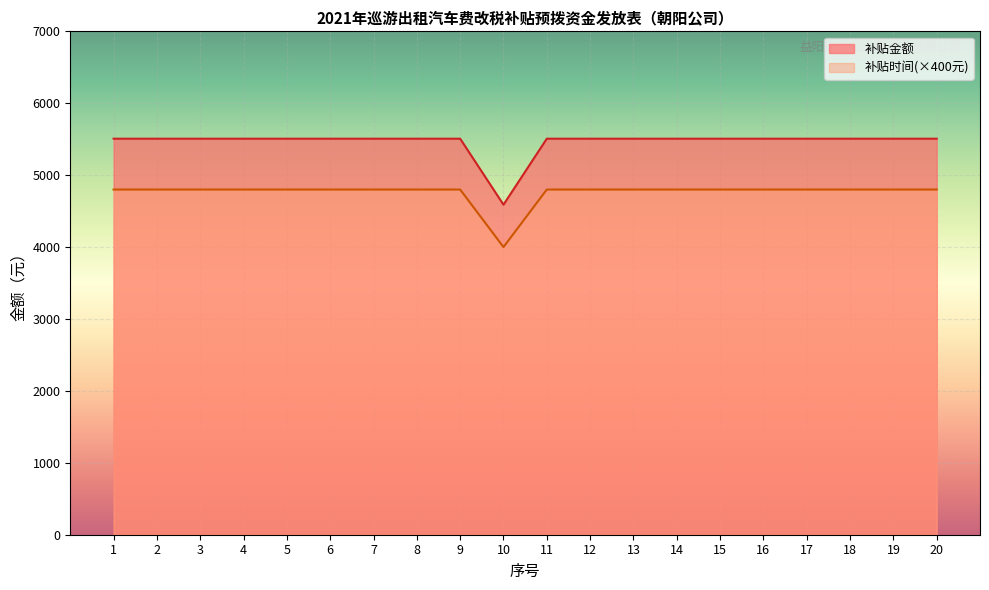

Rank the series by their maximum value, from highest to lowest.

补贴金额, 补贴时间(×400元)